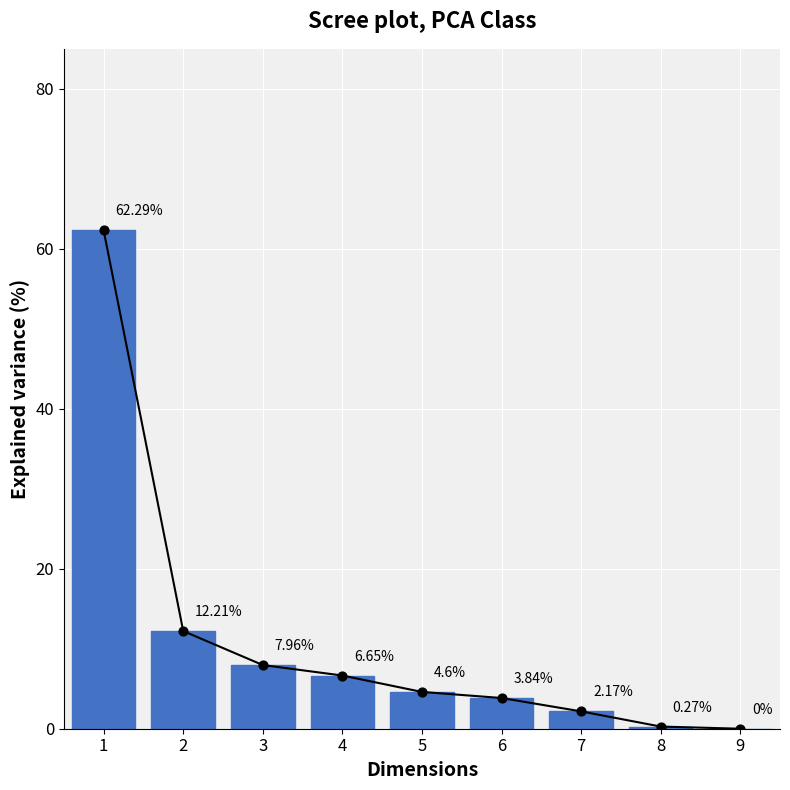

What is the ratio of the value at 2 to the value at 5?

2.7